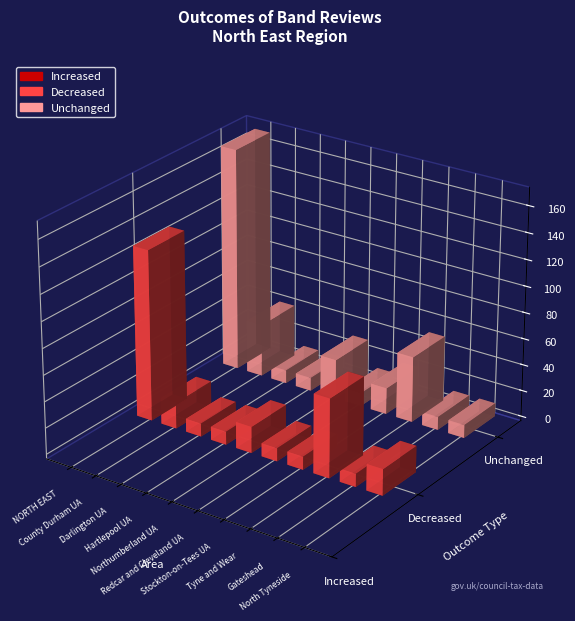

Rank the series by their average value, from highest to lowest.

Unchanged, Decreased, Increased